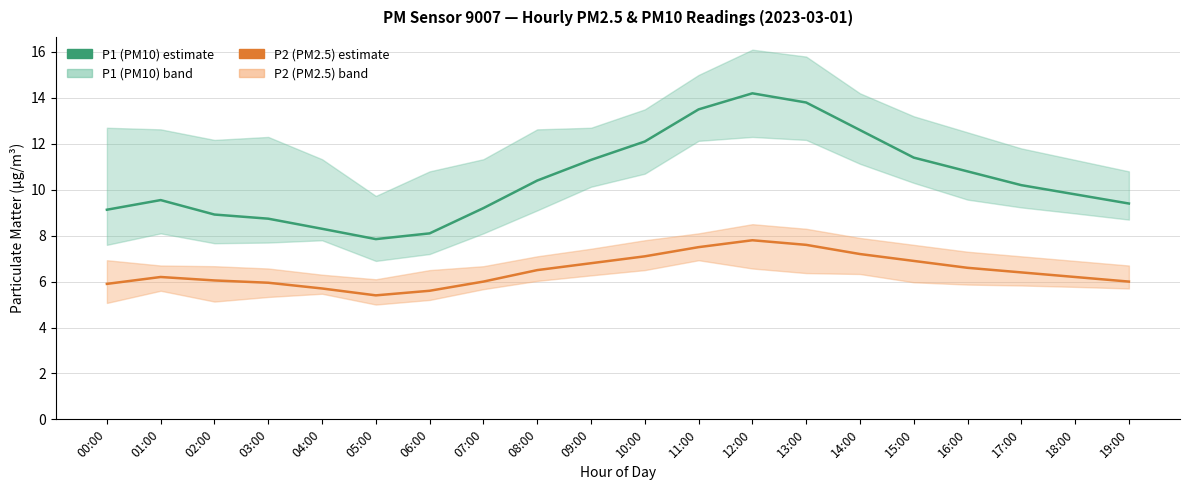

At which category is the sum across all series the highest?

12:00